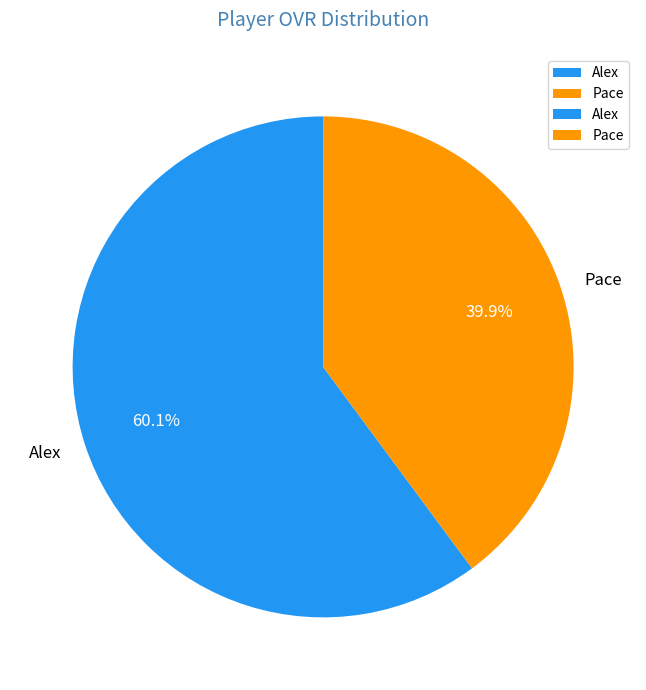

Count the number of slices in the pie.

2